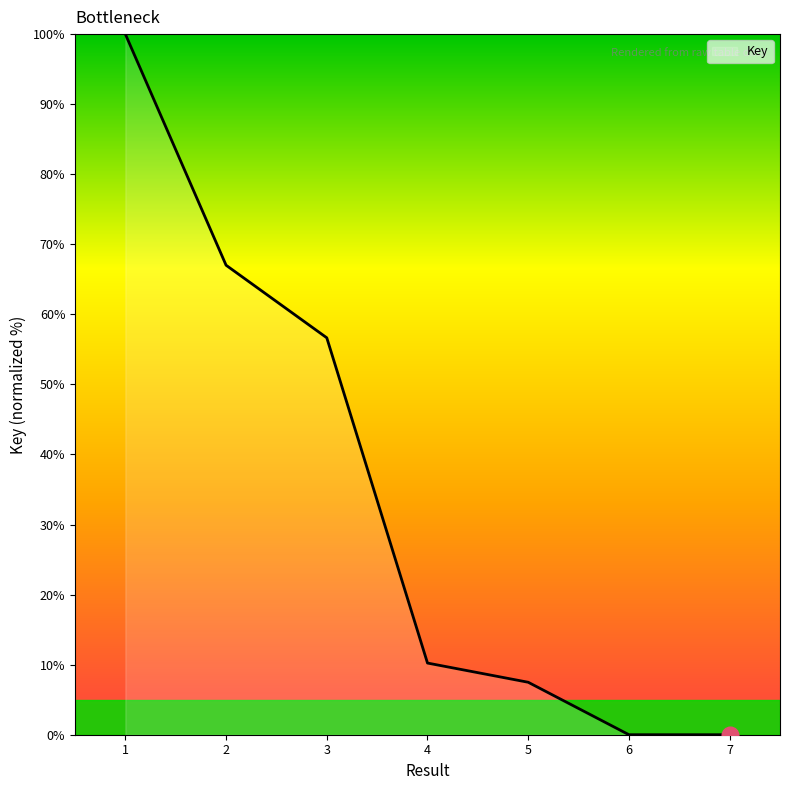

How many lines are shown in the chart?

1